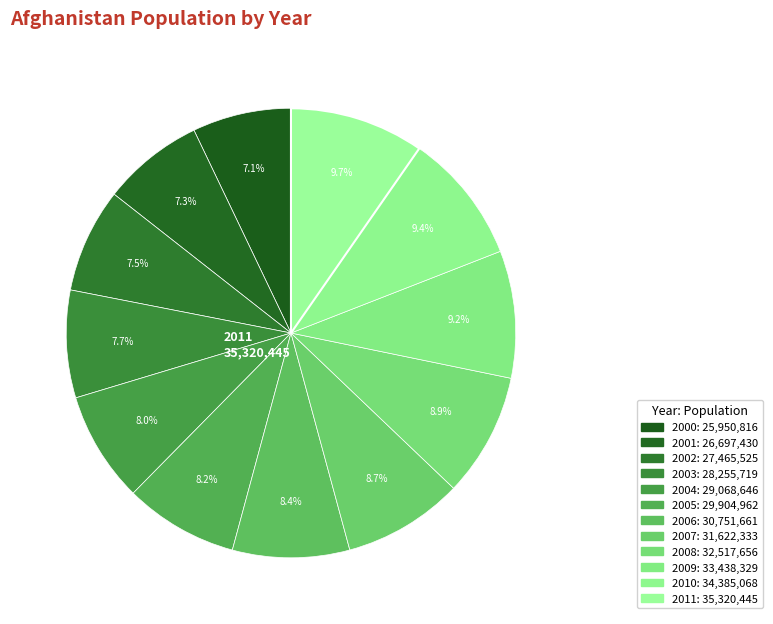

Does 2011 account for over 50% of the chart?

No